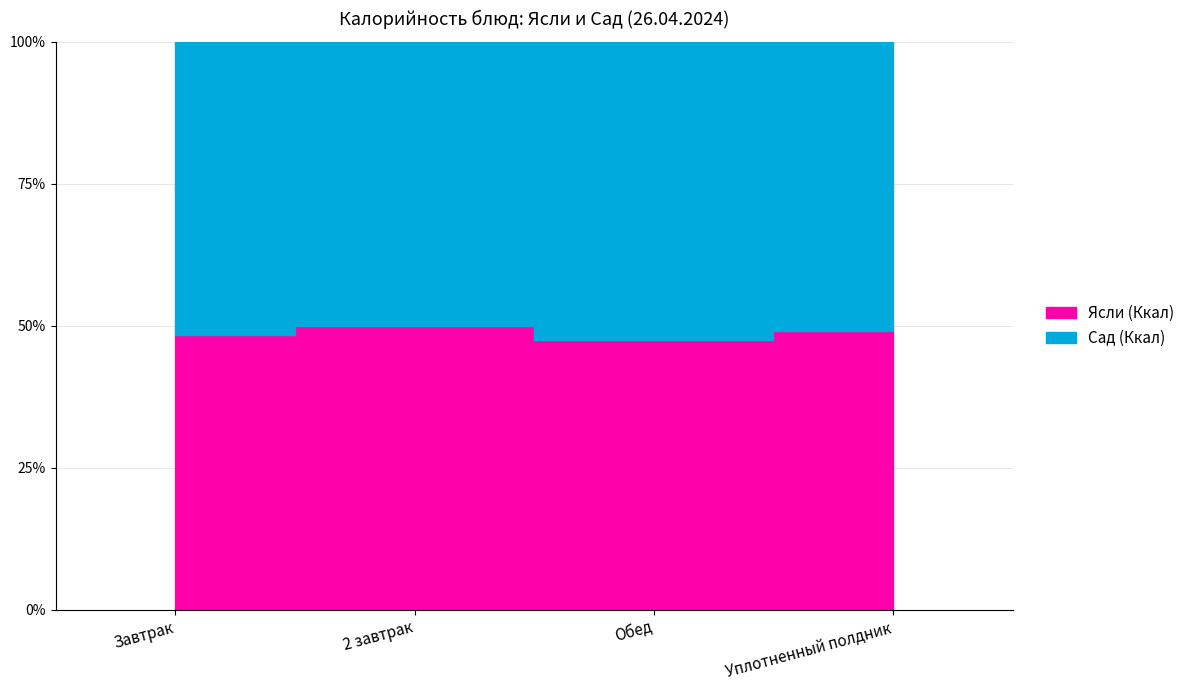

Count the number of categories in the chart.

4